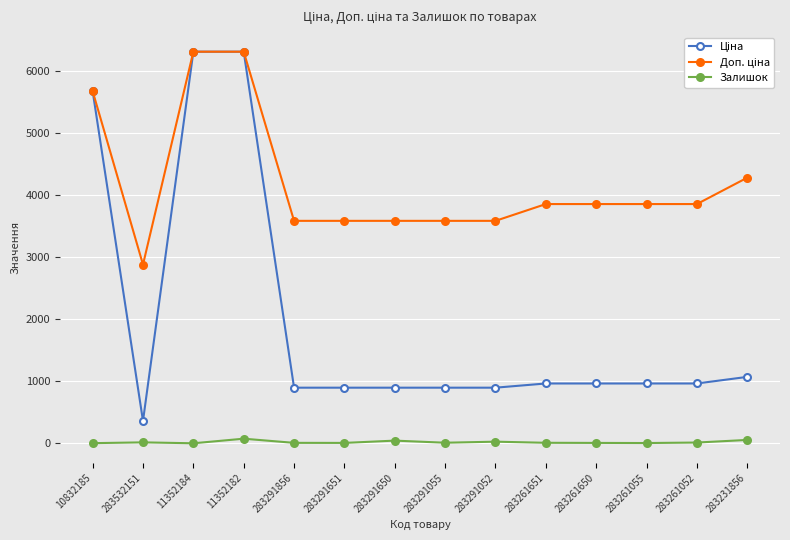

Is it true that Залишок equals 6.0 at 283291651?

True